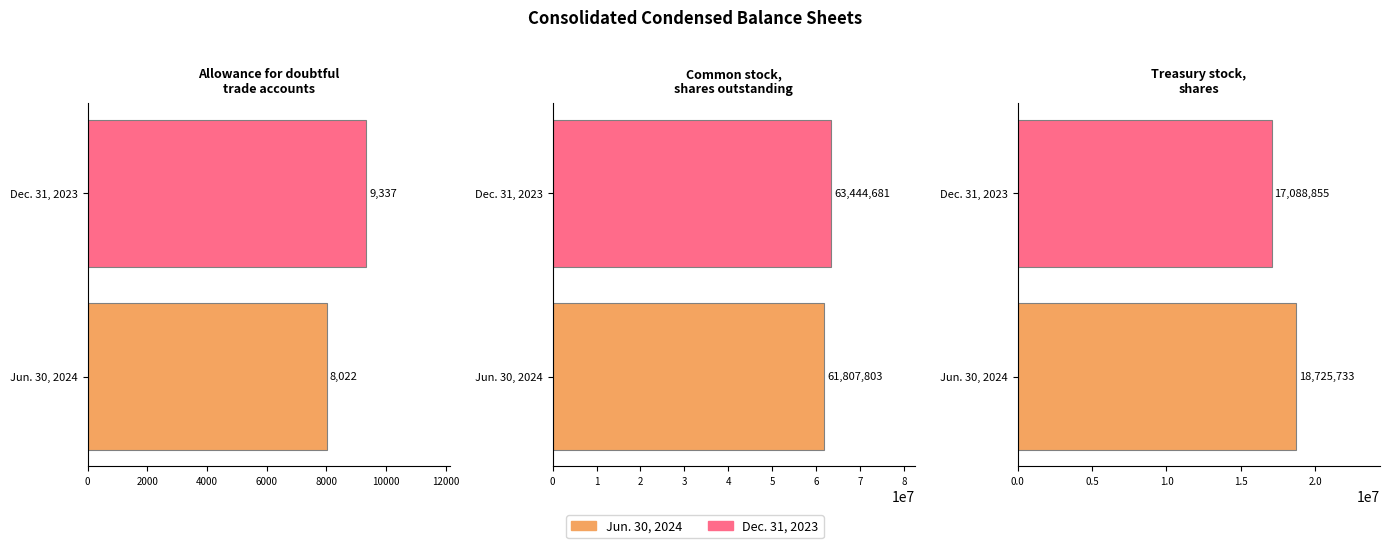

At how many categories does at least one series exceed 23936806?

1